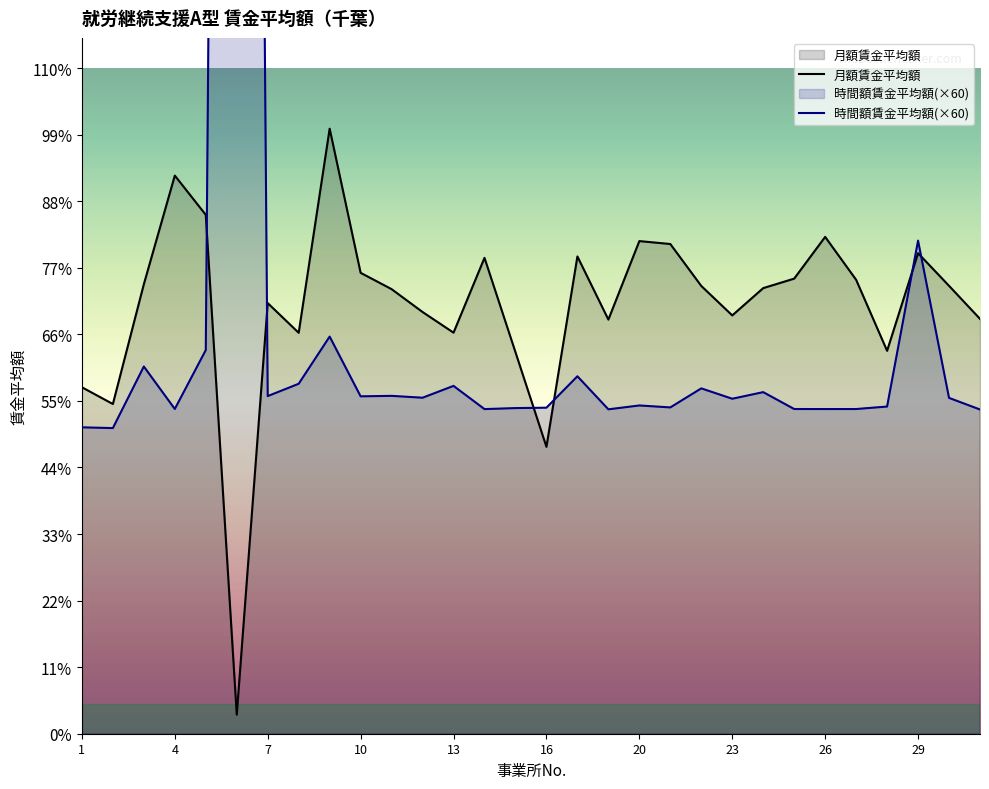

Count the number of data series in this chart.

2